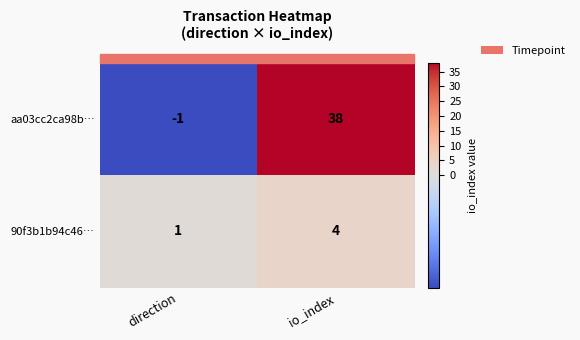

At which label is 90f3b1b94c46… closest to 2?

direction